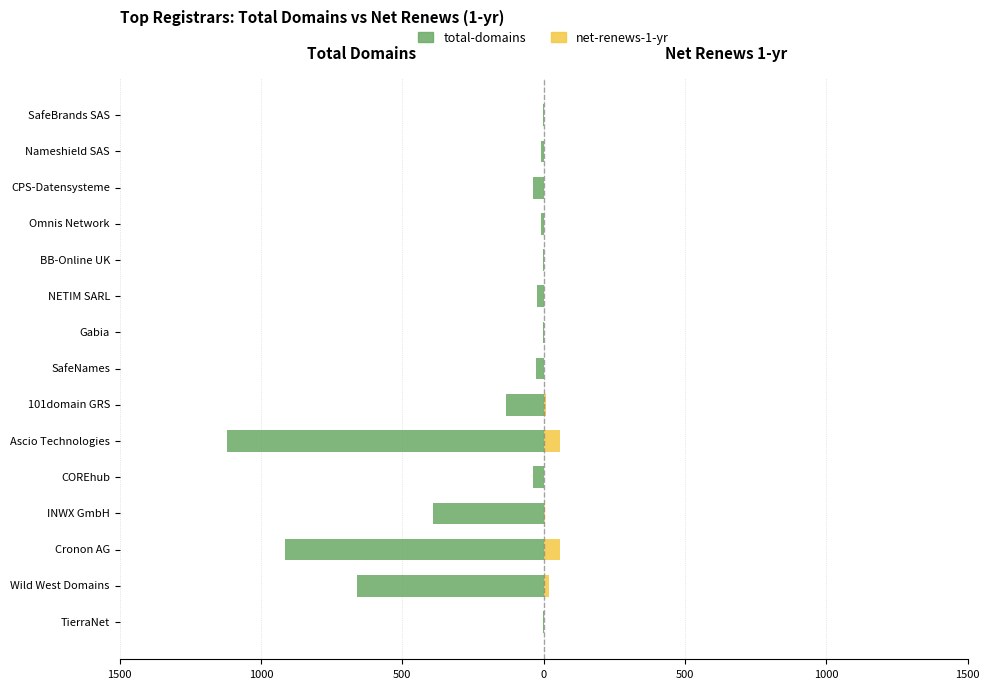

Which series has the largest range (max minus min)?

total-domains